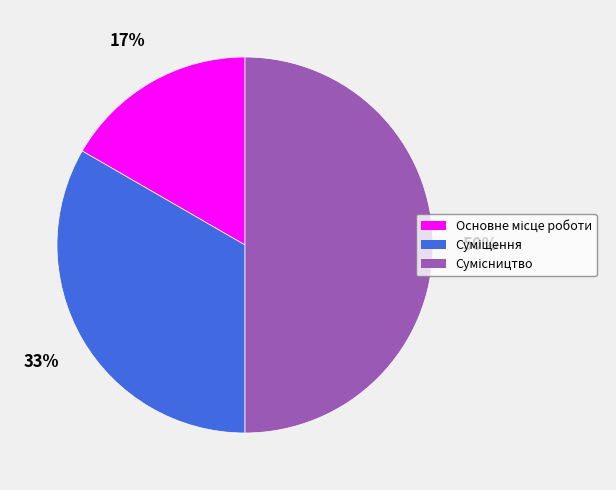

To the nearest percent, what is the difference between the largest and smallest slice percentages?

33%